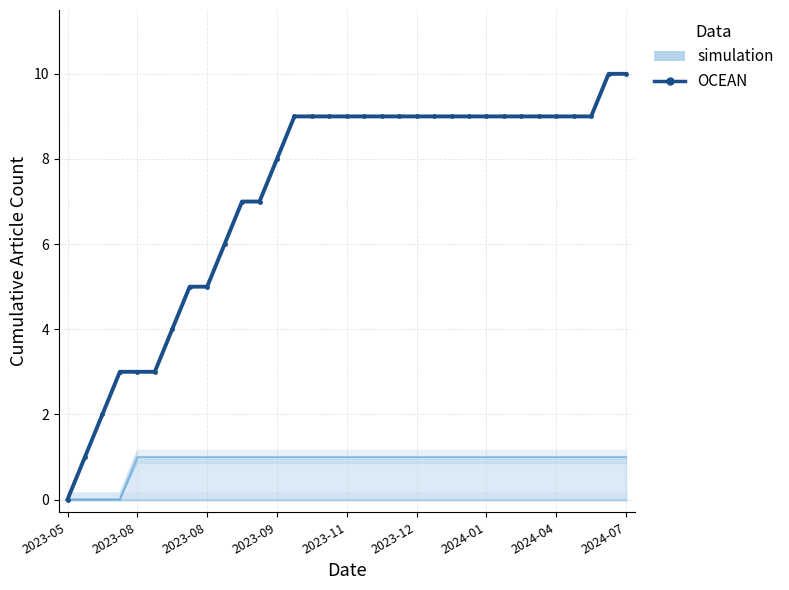

Is this an area chart (filled region under the line)?

No